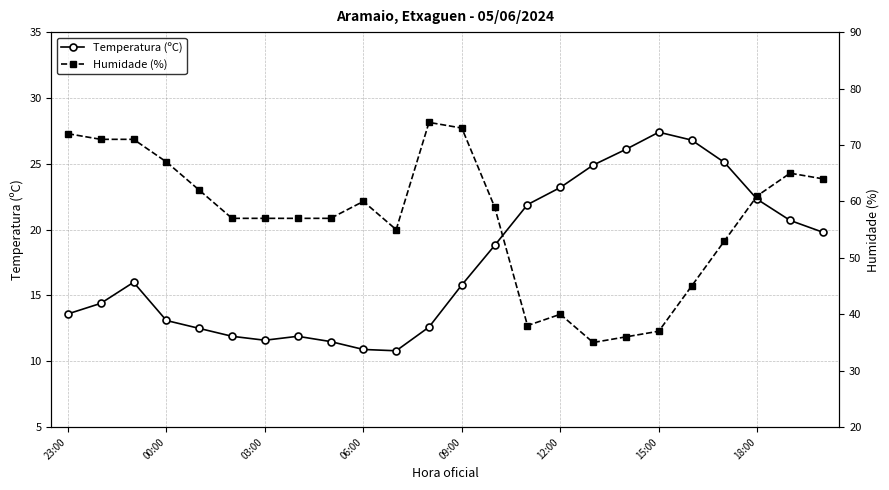

What is the lowest value of the Temperatura (ºC) series?

10.8